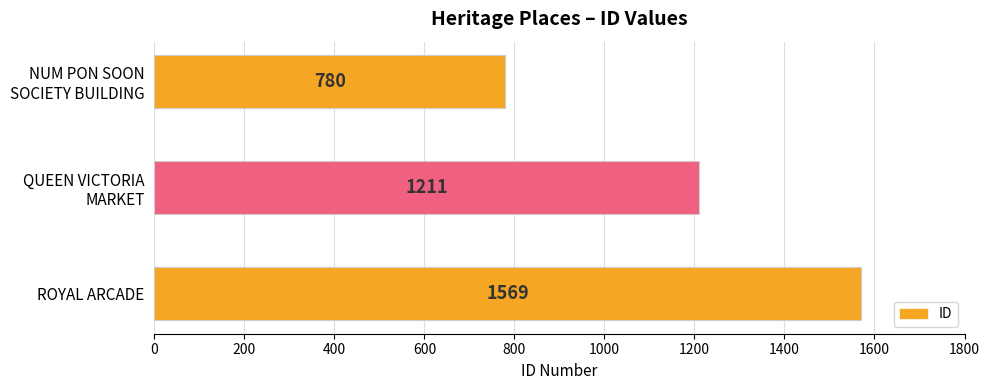

True or false: the data shows 1569 at ROYAL ARCADE.

True